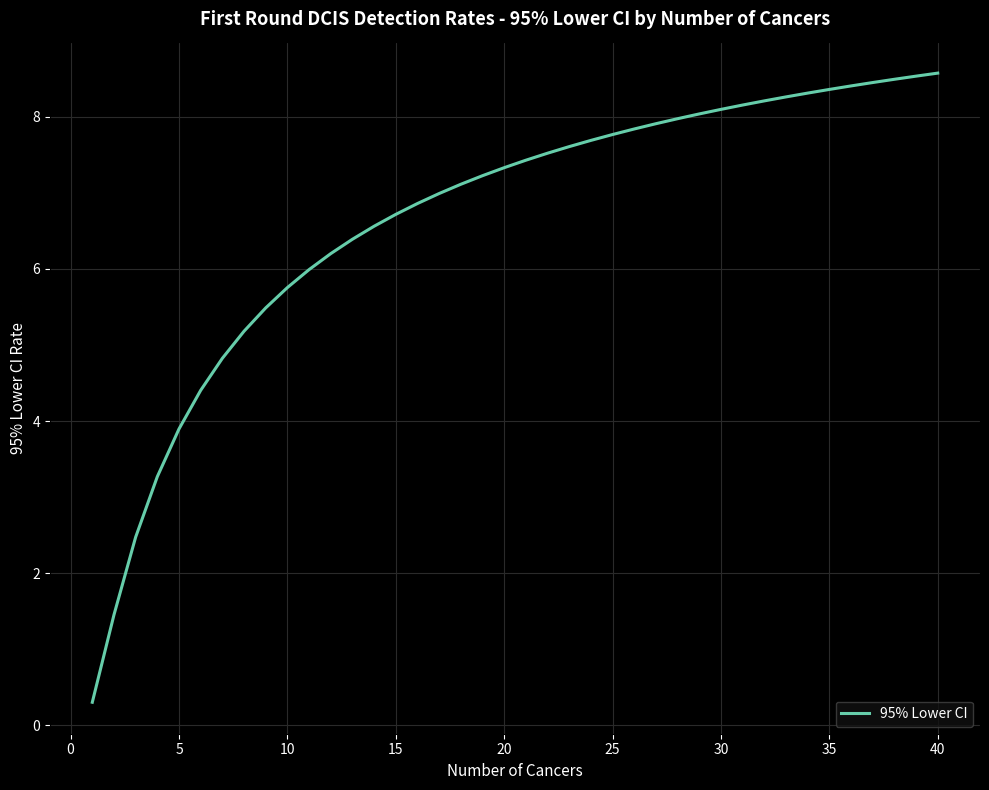

What is the smallest value displayed?

0.3